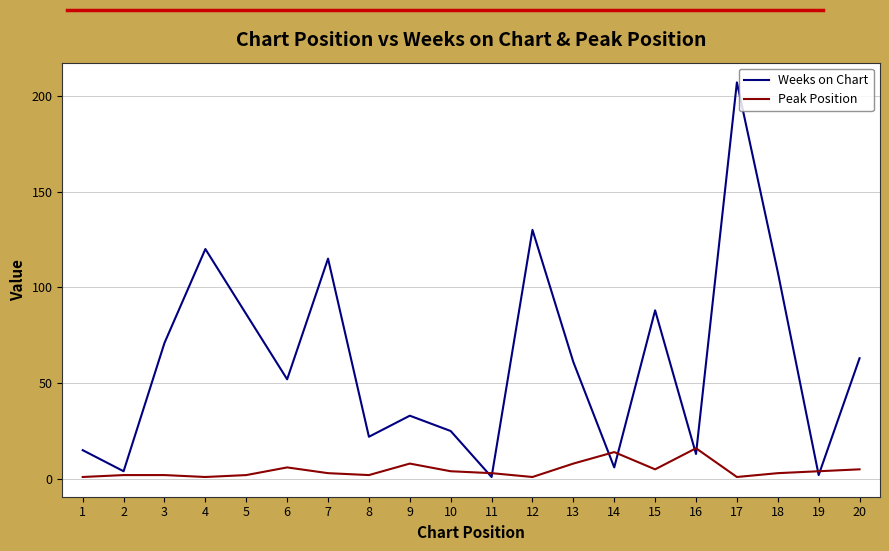

Where is the first local minimum for Weeks on Chart?

2